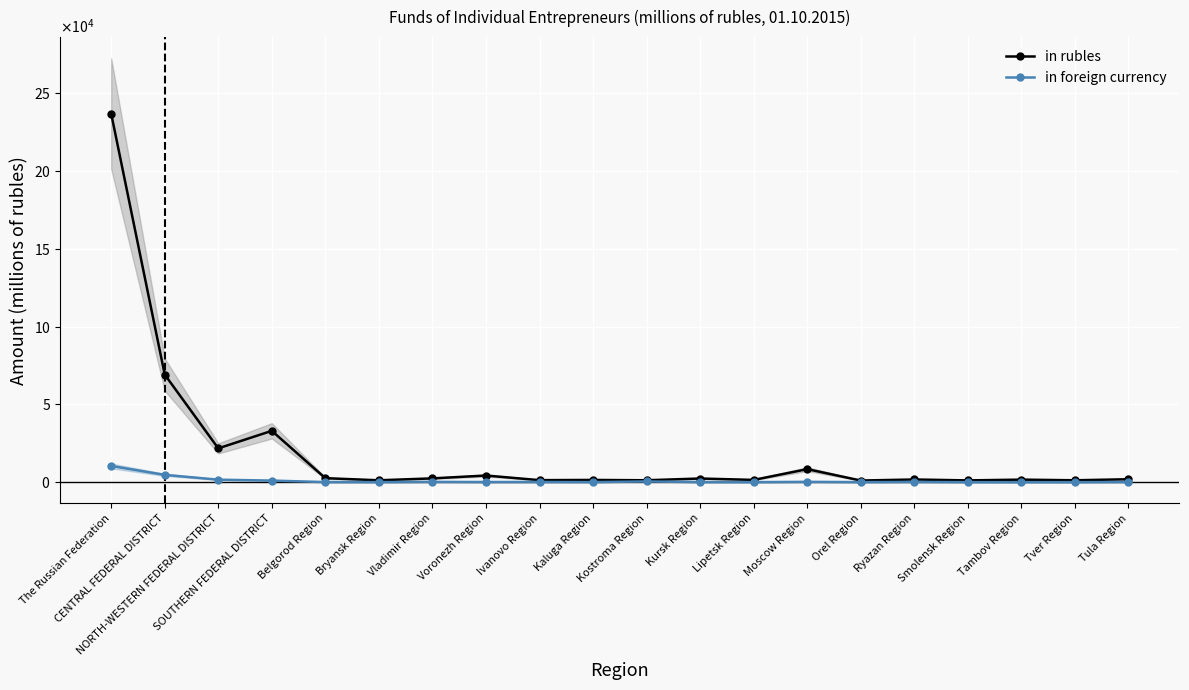

How many lines are shown in the chart?

2